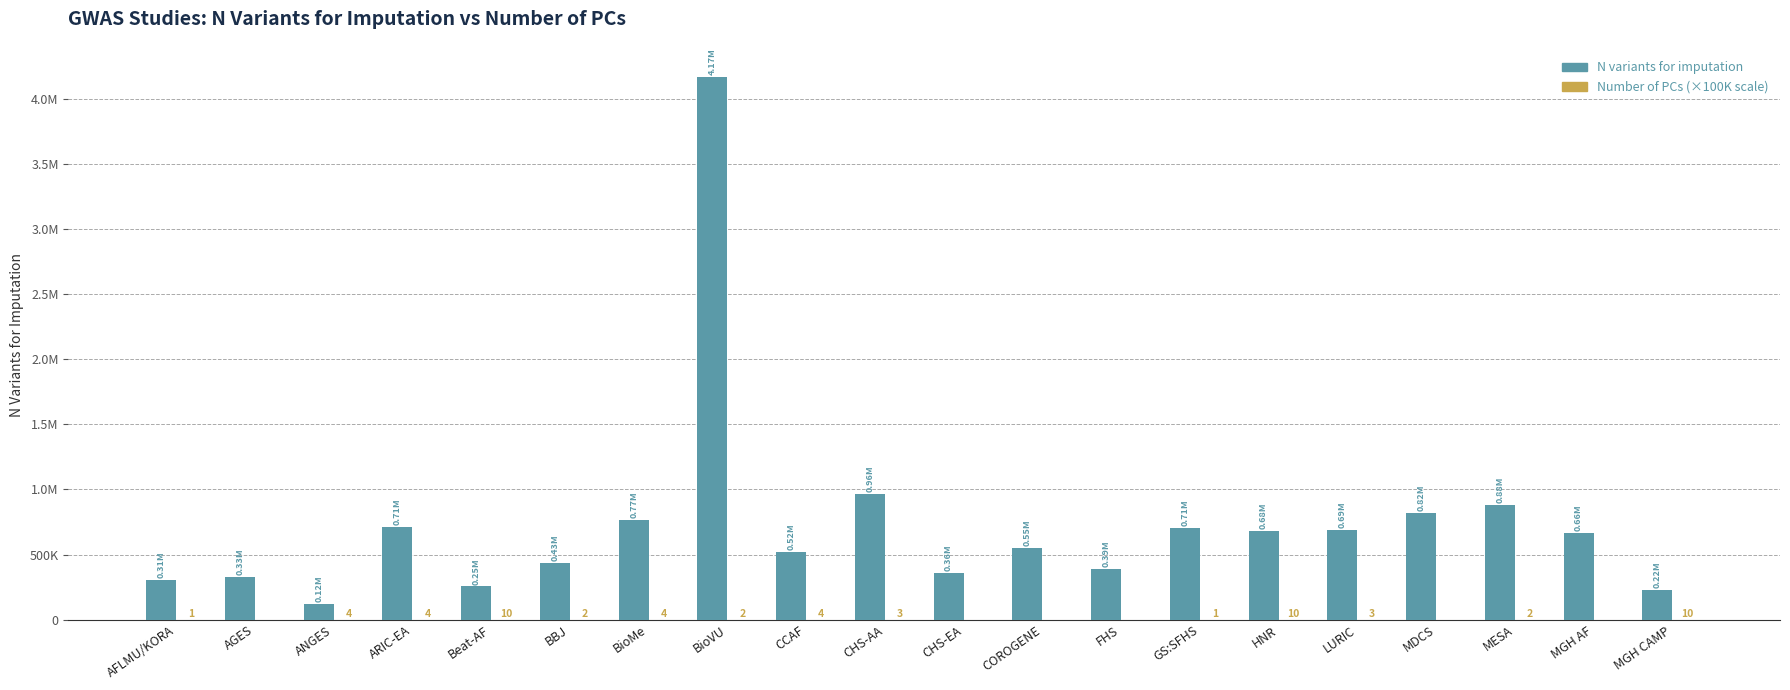

How many groups of bars are there?

20